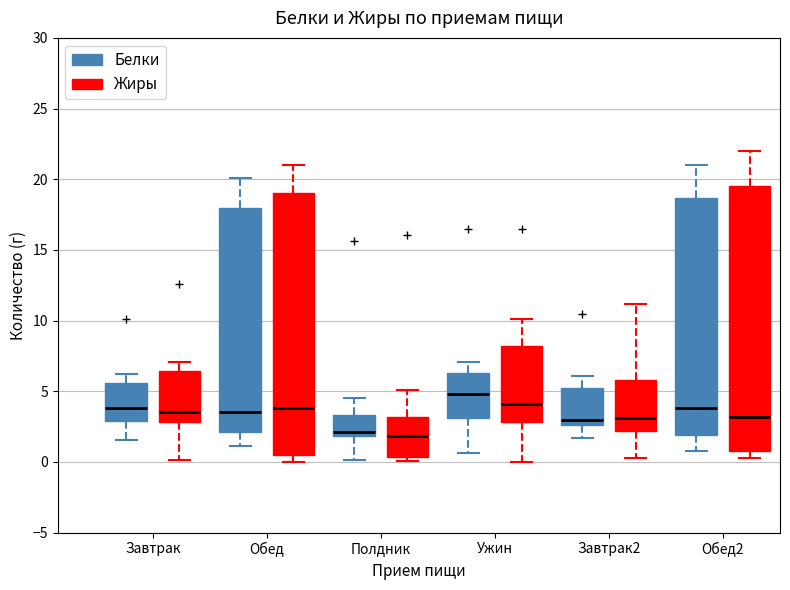

Reading left to right, transcribe this box plot: for each box, give where its median line is, the range the box spans, and where its two whiskers end, as read against the y-axis. The values are not printed on the chart, so give them approximately, as read against the axis.

Завтрак (Белки): median 4.0, box 3.0 to 5.5, whiskers 1.5 to 6.0
Завтрак (Жиры): median 3.5, box 3.0 to 6.5, whiskers 0.0 to 7.0
Обед (Белки): median 3.5, box 2.0 to 18.0, whiskers 1.0 to 20.0
Обед (Жиры): median 4.0, box 0.5 to 19.0, whiskers 0.0 to 21.0
Полдник (Белки): median 2.0 (just above the box's lower edge), box 2.0 to 3.5, whiskers 0.0 to 4.5
Полдник (Жиры): median 2.0, box 0.5 to 3.0, whiskers 0.0 to 5.0
Ужин (Белки): median 5.0, box 3.0 to 6.5, whiskers 0.5 to 7.0
Ужин (Жиры): median 4.0, box 3.0 to 8.0, whiskers 0.0 to 10.0
Завтрак2 (Белки): median 3.0, box 2.5 to 5.0, whiskers 1.5 to 6.0
Завтрак2 (Жиры): median 3.0, box 2.0 to 6.0, whiskers 0.5 to 11.0
Обед2 (Белки): median 4.0, box 2.0 to 18.5, whiskers 1.0 to 21.0
Обед2 (Жиры): median 3.0, box 1.0 to 19.5, whiskers 0.5 to 22.0